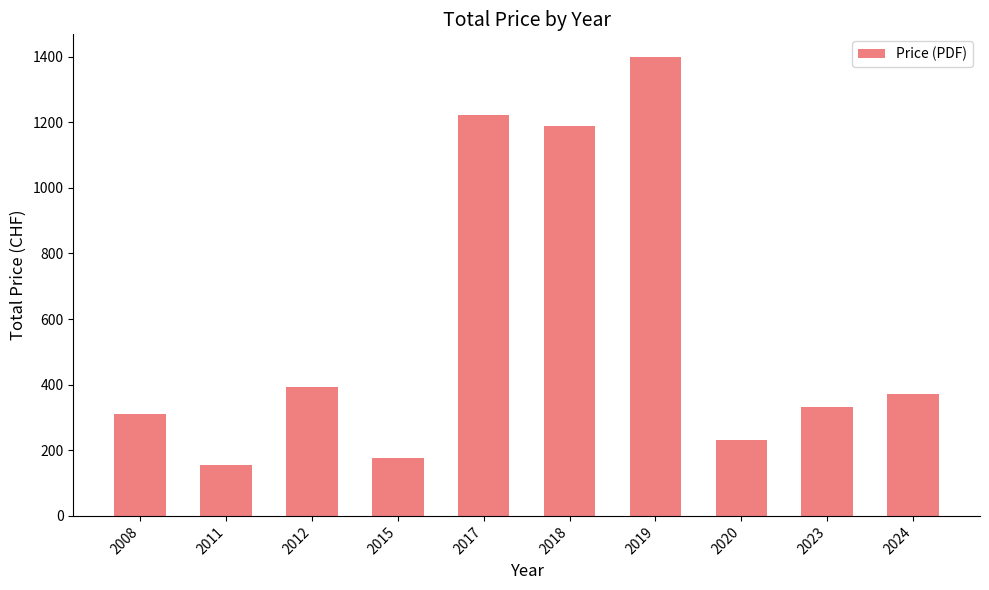

Does the chart contain stacked bars?

No